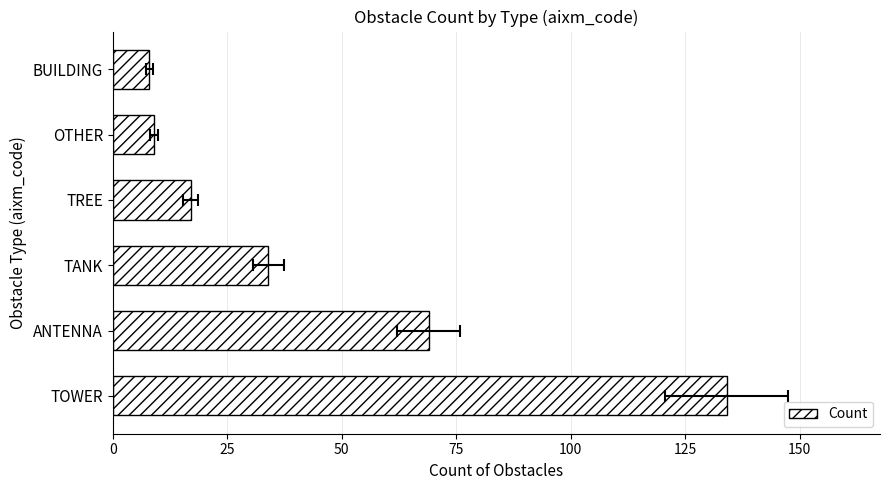

How many values exceed 34?

2